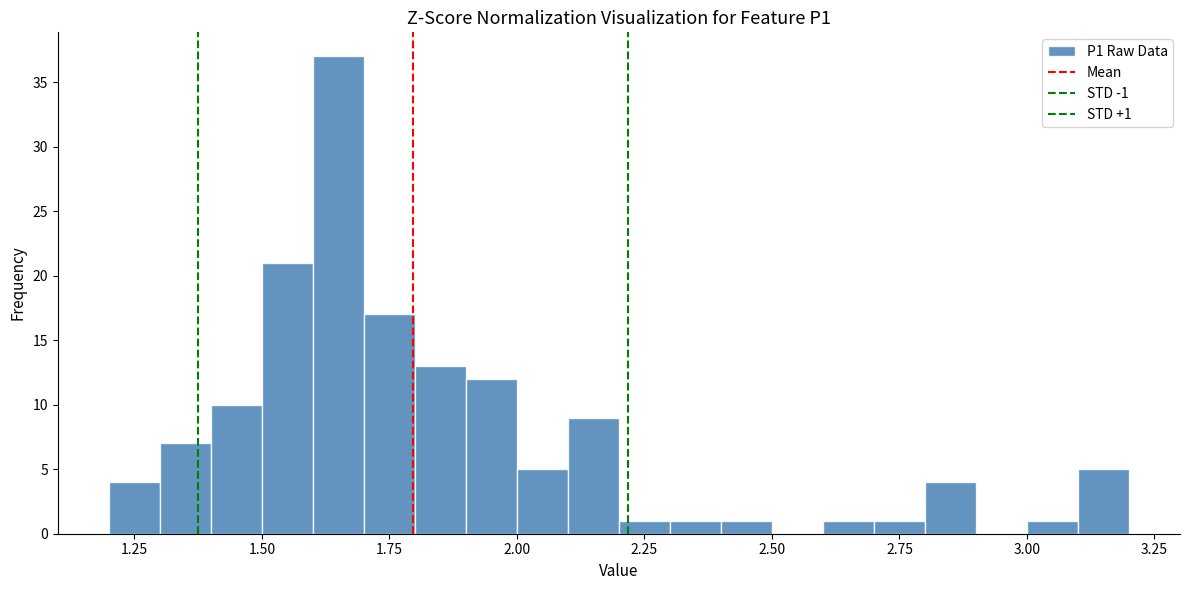

Read against the x-axis, roughly where is the centre of the tallest bar?

1.65